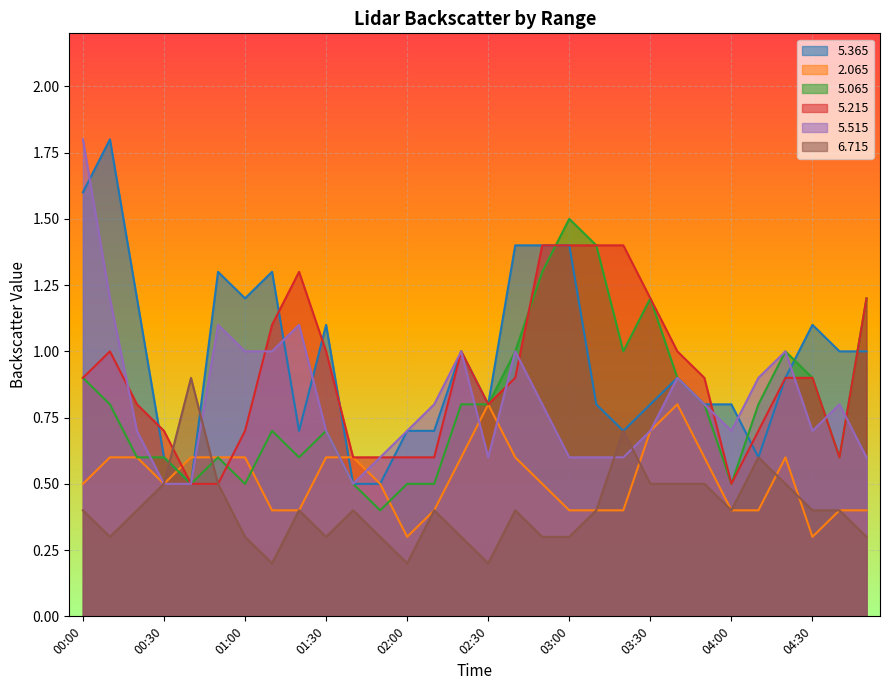

Reading right to left, transcribe all the data shown in this chart.

  5.365: 1.0	1.0	1.1	0.9	0.6	0.8	0.8	0.9	0.8	0.7	0.8	1.4	1.4	1.4	0.8	1.0	0.7	0.7	0.5	0.5	1.1	0.7	1.3	1.2	1.3	0.5	0.6	1.2	1.8	1.6
  2.065: 0.4	0.4	0.3	0.6	0.4	0.4	0.6	0.8	0.7	0.4	0.4	0.4	0.5	0.6	0.8	0.6	0.4	0.3	0.5	0.6	0.6	0.4	0.4	0.6	0.6	0.6	0.5	0.6	0.6	0.5
  5.065: 1.2	0.6	0.9	1.0	0.8	0.5	0.8	0.9	1.2	1.0	1.4	1.5	1.3	1.0	0.8	0.8	0.5	0.5	0.4	0.5	0.7	0.6	0.7	0.5	0.6	0.5	0.6	0.6	0.8	0.9
  5.215: 1.2	0.6	0.9	0.9	0.7	0.5	0.9	1.0	1.2	1.4	1.4	1.4	1.4	0.9	0.8	1.0	0.6	0.6	0.6	0.6	1.0	1.3	1.1	0.7	0.5	0.5	0.7	0.8	1.0	0.9
  5.515: 0.6	0.8	0.7	1.0	0.9	0.7	0.8	0.9	0.7	0.6	0.6	0.6	0.8	1.0	0.6	1.0	0.8	0.7	0.6	0.5	0.7	1.1	1.0	1.0	1.1	0.5	0.5	0.7	1.2	1.8
  6.715: 0.3	0.4	0.4	0.5	0.6	0.4	0.5	0.5	0.5	0.7	0.4	0.3	0.3	0.4	0.2	0.3	0.4	0.2	0.3	0.4	0.3	0.4	0.2	0.3	0.5	0.9	0.5	0.4	0.3	0.4